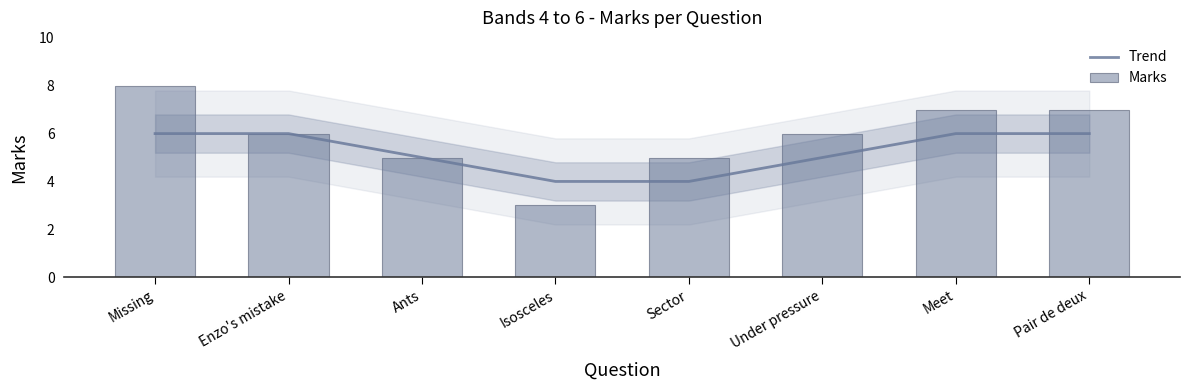

Reading right to left, transcribe all the data shown in this chart.

Trend: Pair de deux=6	Meet=6	Under pressure=5	Sector=4	Isosceles=4	Ants=5	Enzo's mistake=6	Missing=6
Marks: Pair de deux=7	Meet=7	Under pressure=6	Sector=5	Isosceles=3	Ants=5	Enzo's mistake=6	Missing=8